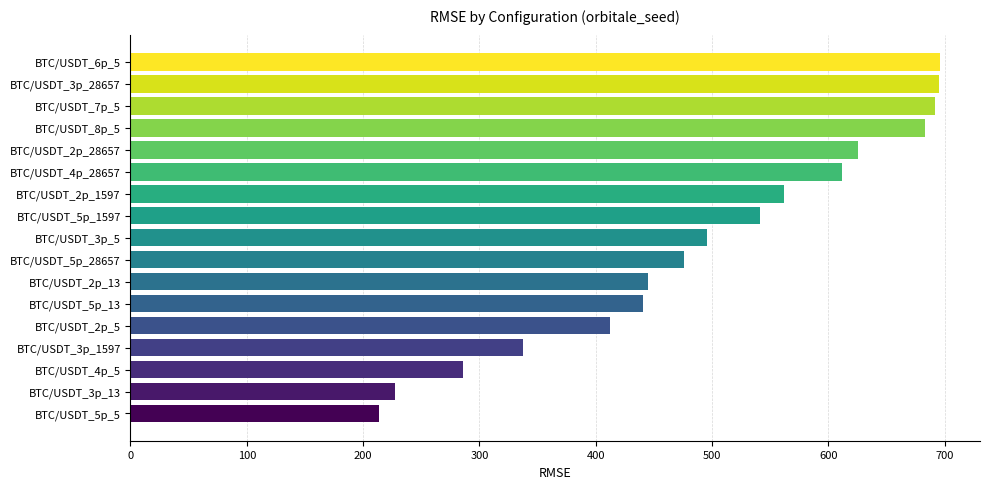

How many bars are there in total?

17